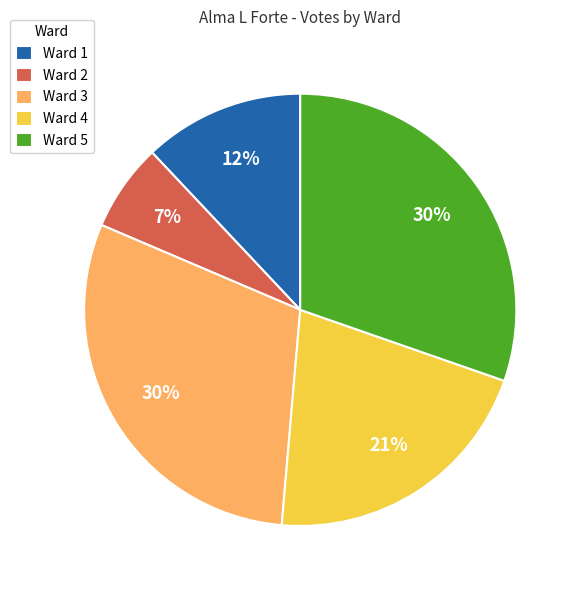

Is the sum of Ward 3 and Ward 5 greater than half?

Yes